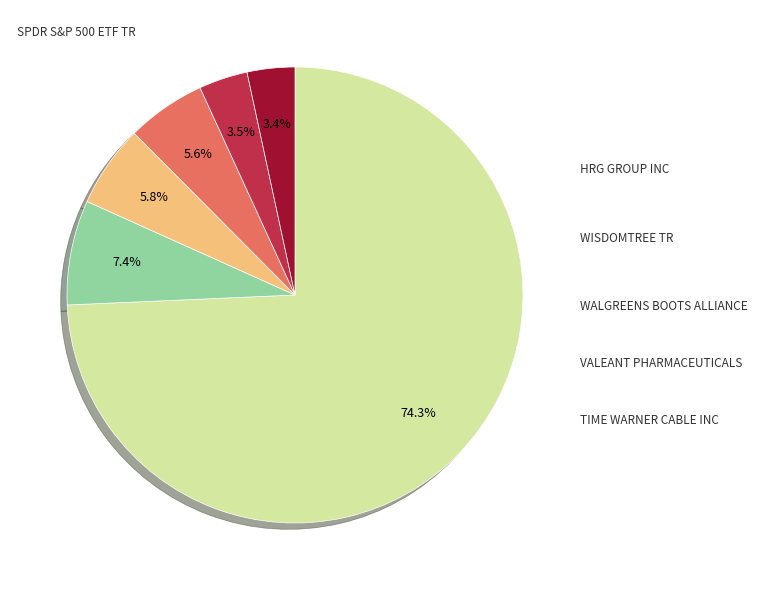

Is there a majority slice in this chart?

Yes